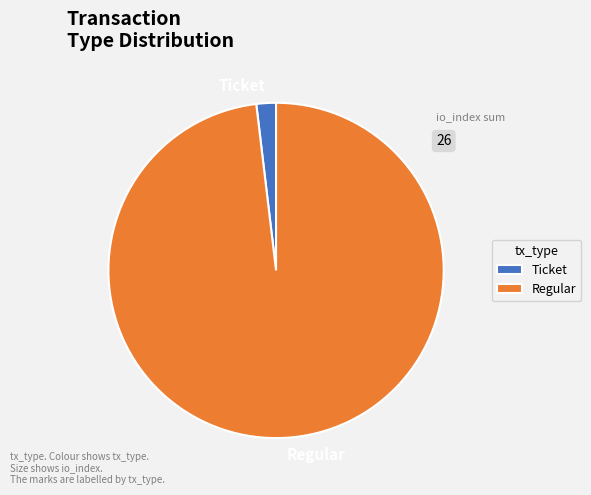

The Ticket slice represents 2% of the pie. True or false?

True